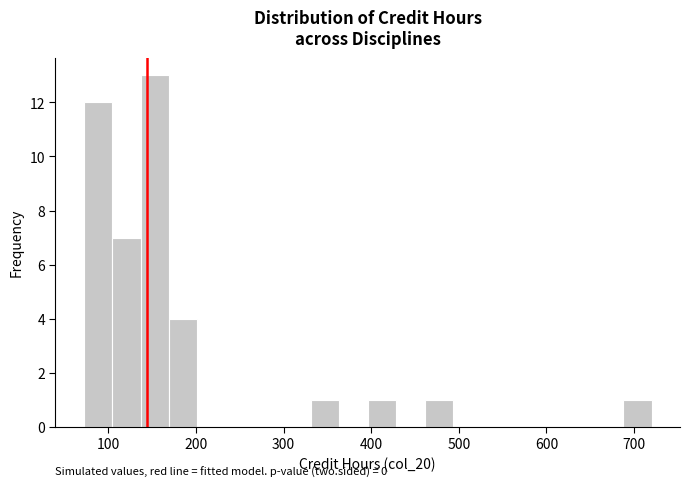

Around what value on the x-axis is the tallest bar? Give the approximate position of its centre, as read against the axis.

150